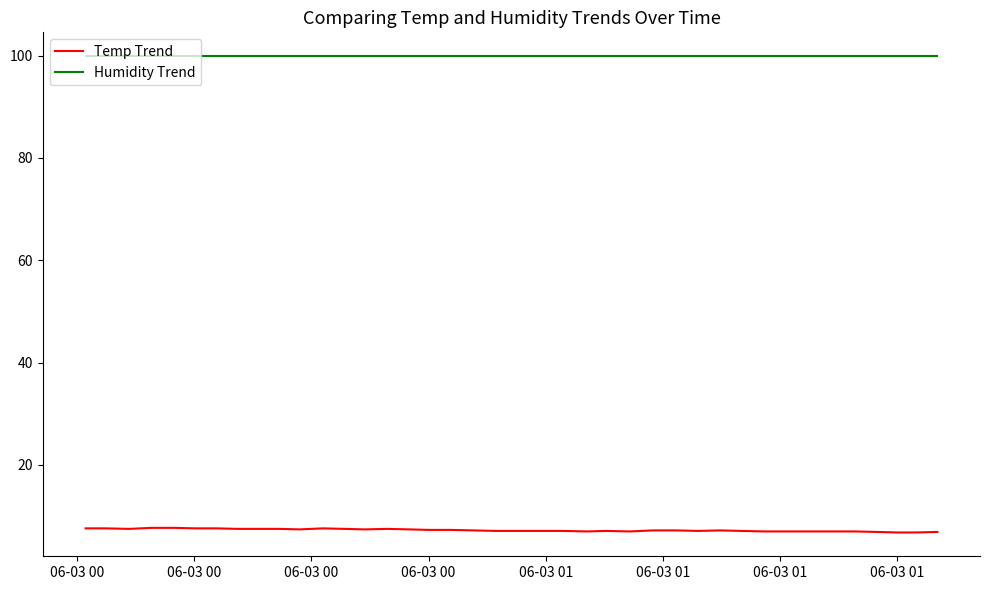

What is the minimum value for Humidity Trend?

99.9